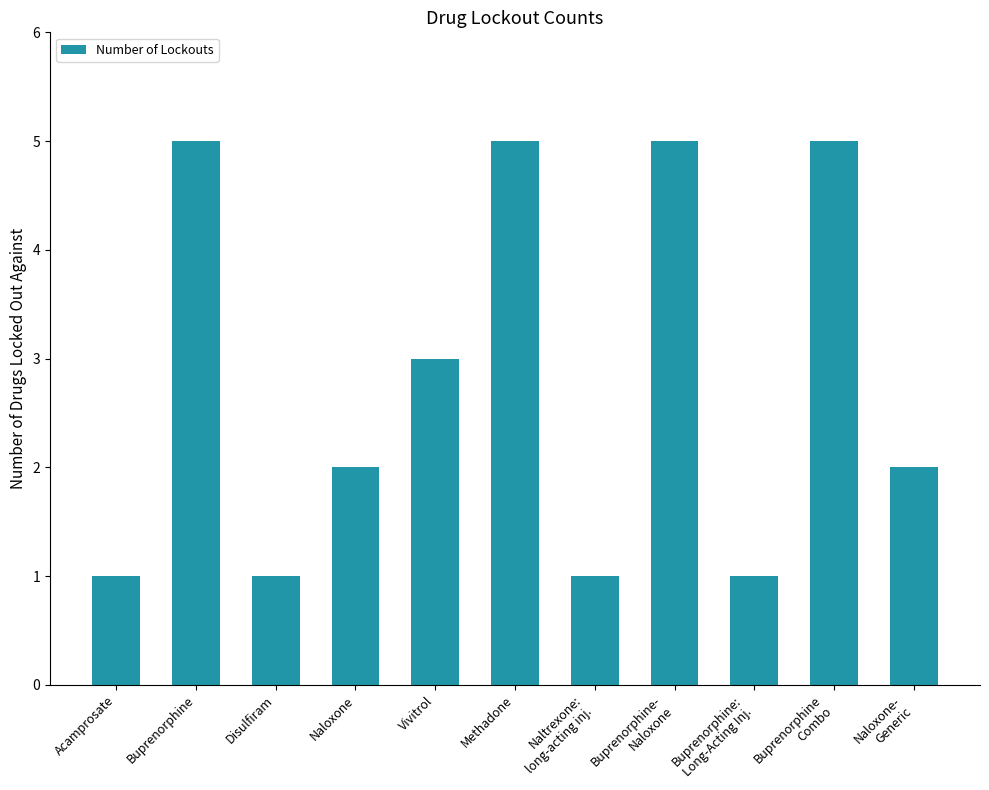

What is the sum of all values?

31